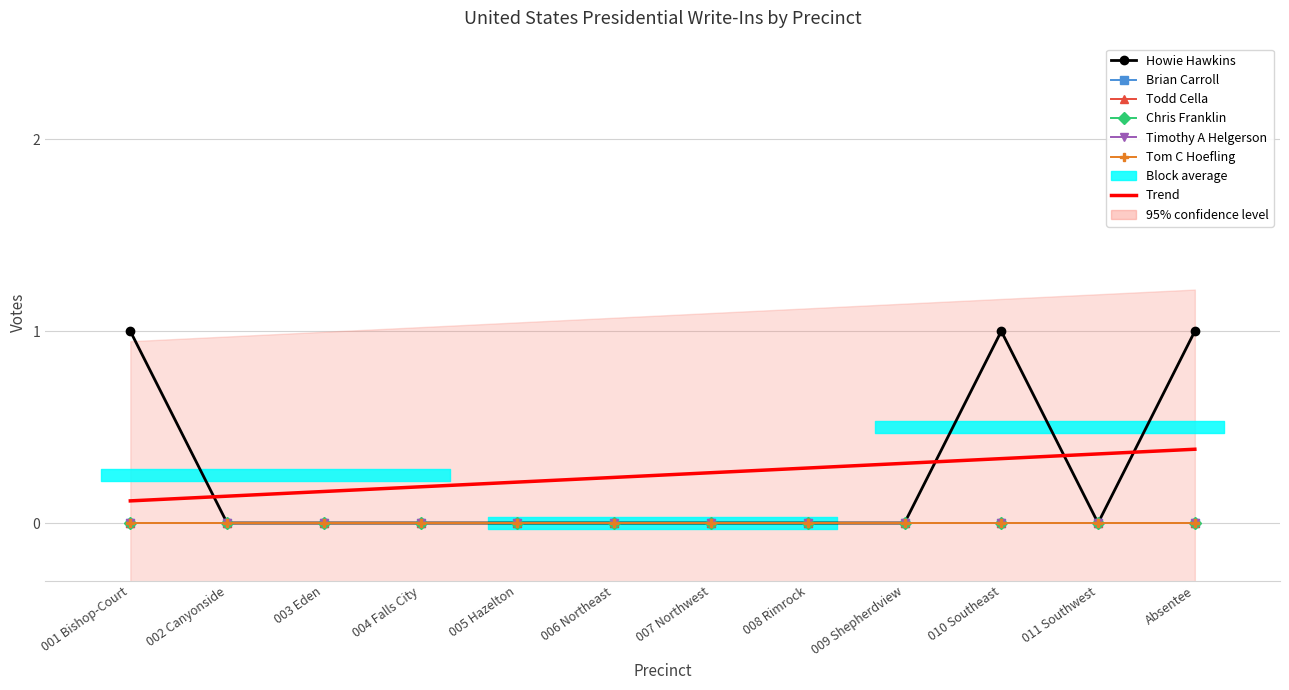

The Brian Carroll series shows 0 at 007 Northwest. True or false?

True